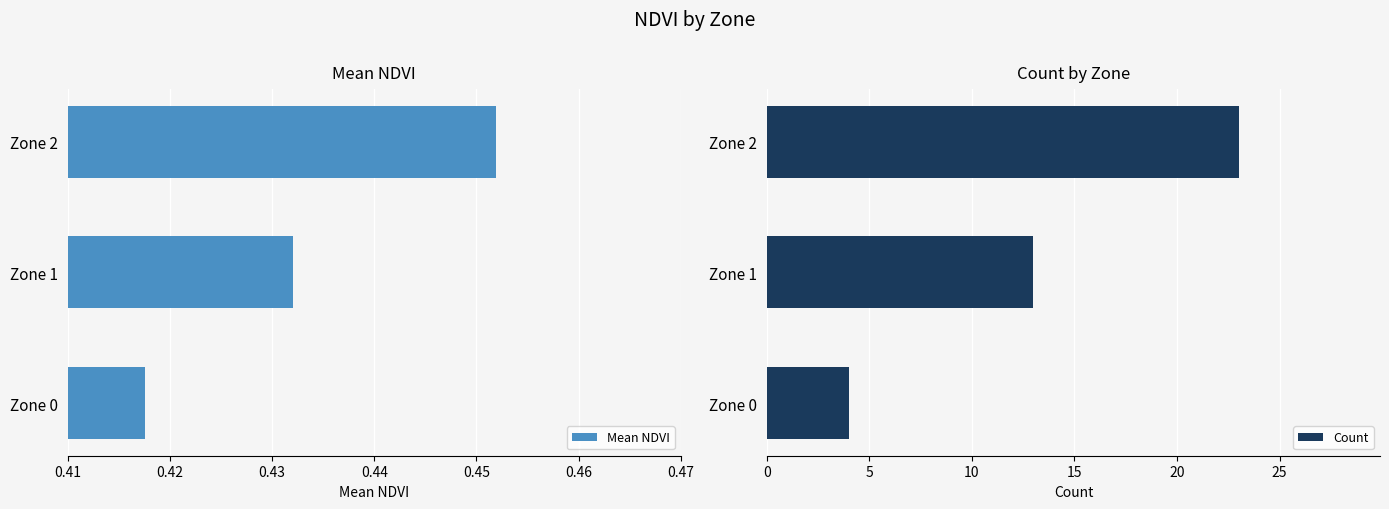

Rank the categories by Mean NDVI value from lowest to highest.

Zone 0, Zone 1, Zone 2